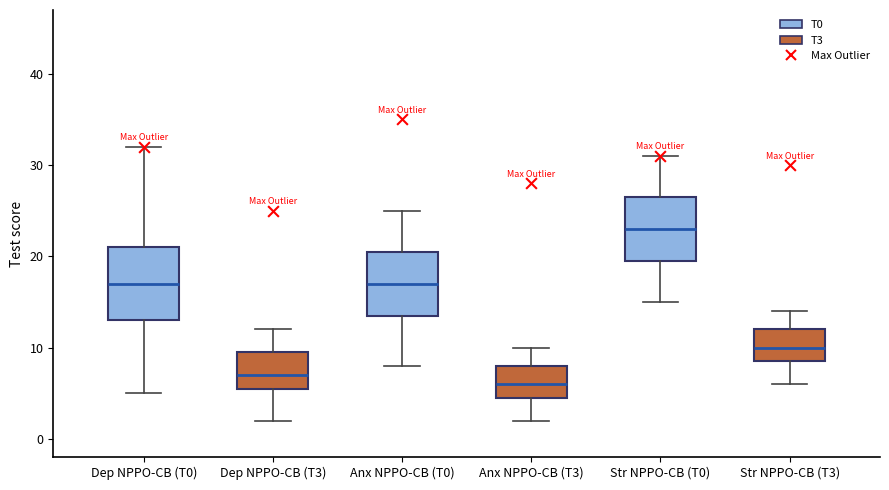

Where does the lower whisker of the box for Dep NPPO-CB (T0) end on the y-axis? The values are not printed on the chart, so give them approximately, as read against the axis.

5